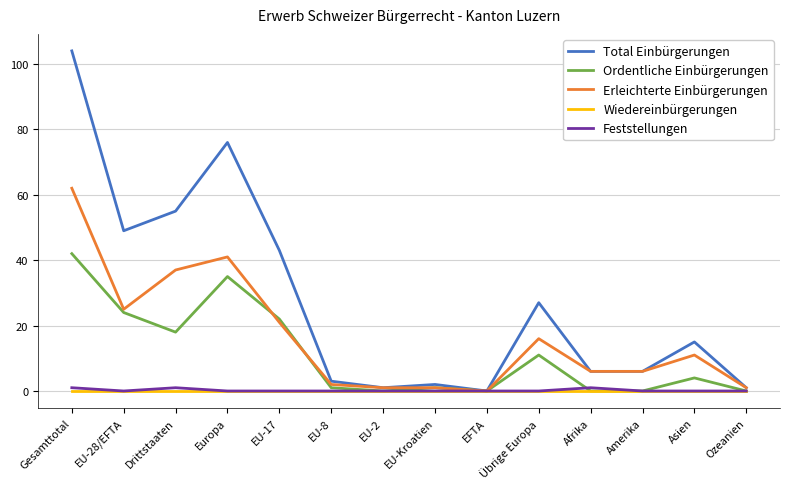

At how many categories does at least one series exceed 32?

5